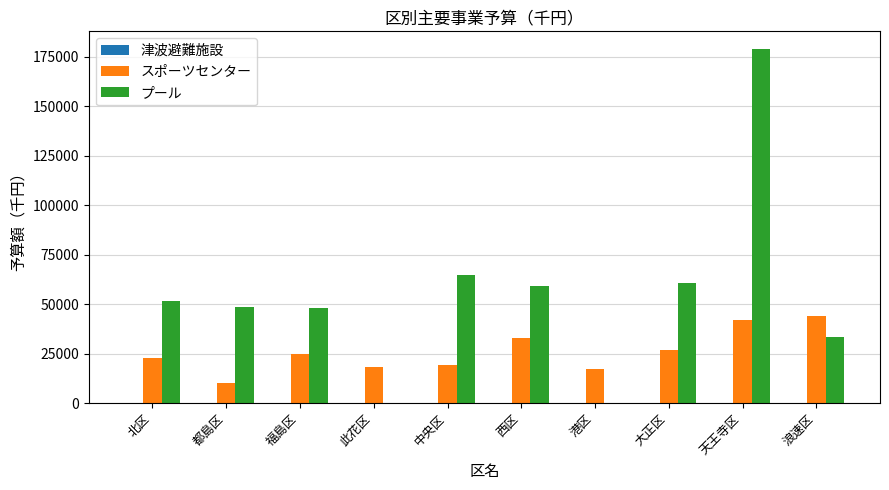

What is the sum of all プール values?

544734